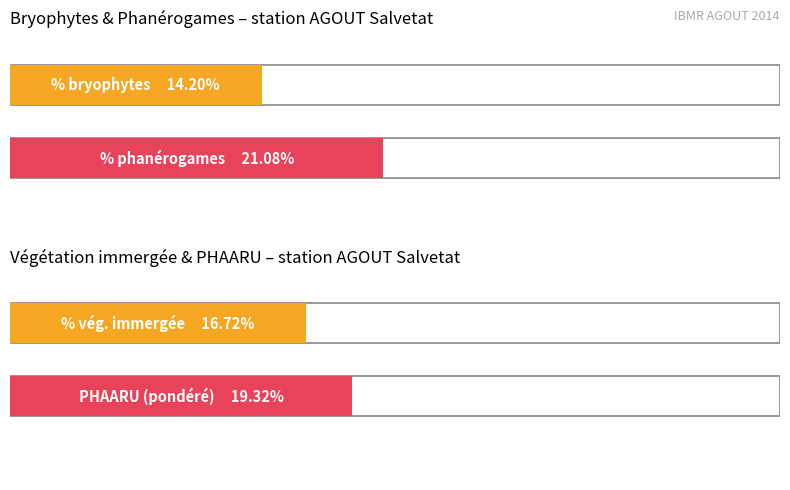

Does the chart contain stacked bars?

No